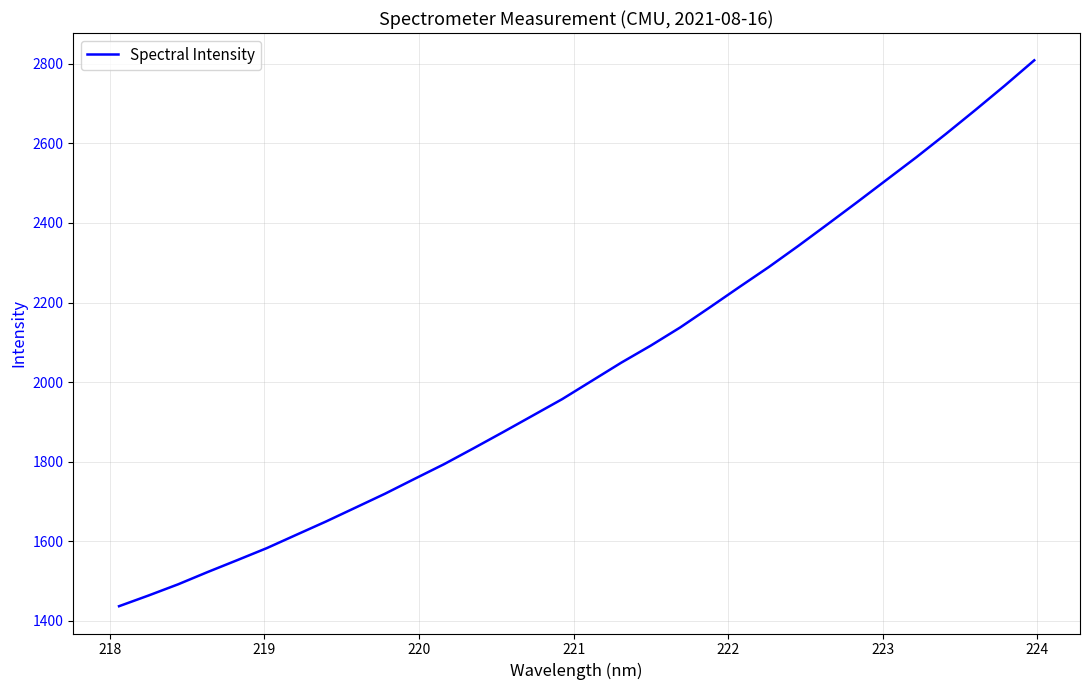

Reading left to right, list all the values displayed in this chart.

1436.6	1463.6	1491.7	1522.6	1552.4	1582.7	1616.2	1649.5	1684.4	1719.4	1756.7	1793.7	1833.7	1874.4	1915.8	1957.2	2003.0	2048.8	2091.7	2137.5	2187.8	2238.9	2289.3	2342.4	2397.2	2452.6	2508.9	2565.1	2623.7	2683.8	2745.3	2808.9